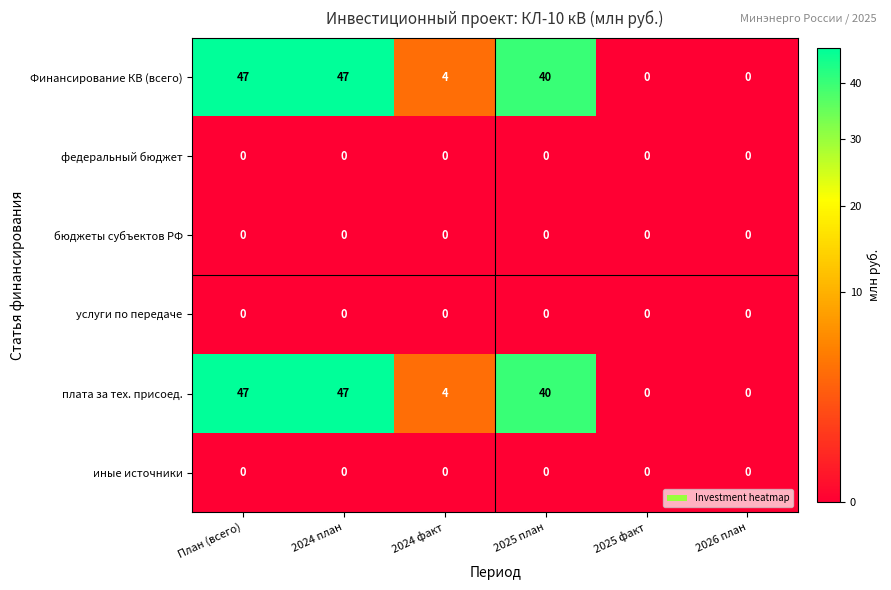

What is the total value across all series at 2024 факт?

8